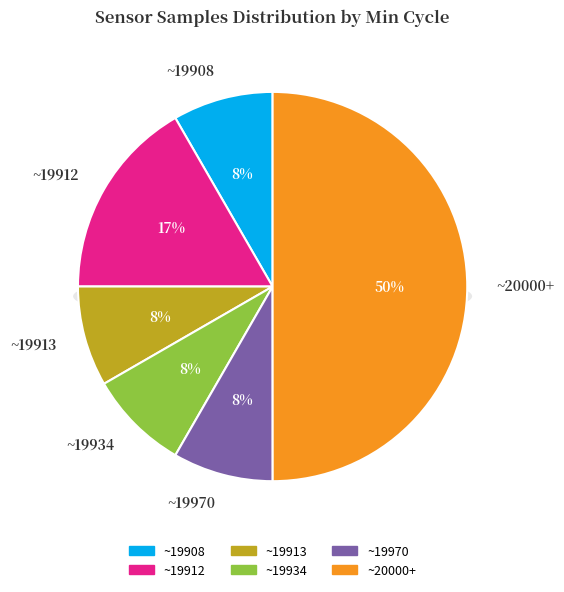

Do 20009 and 19912 together represent more than half of the pie?

No